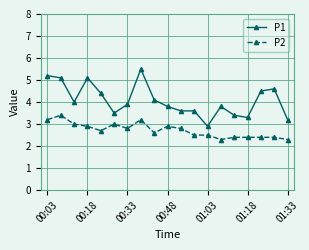

Rank the series by their maximum value, from highest to lowest.

P1, P2